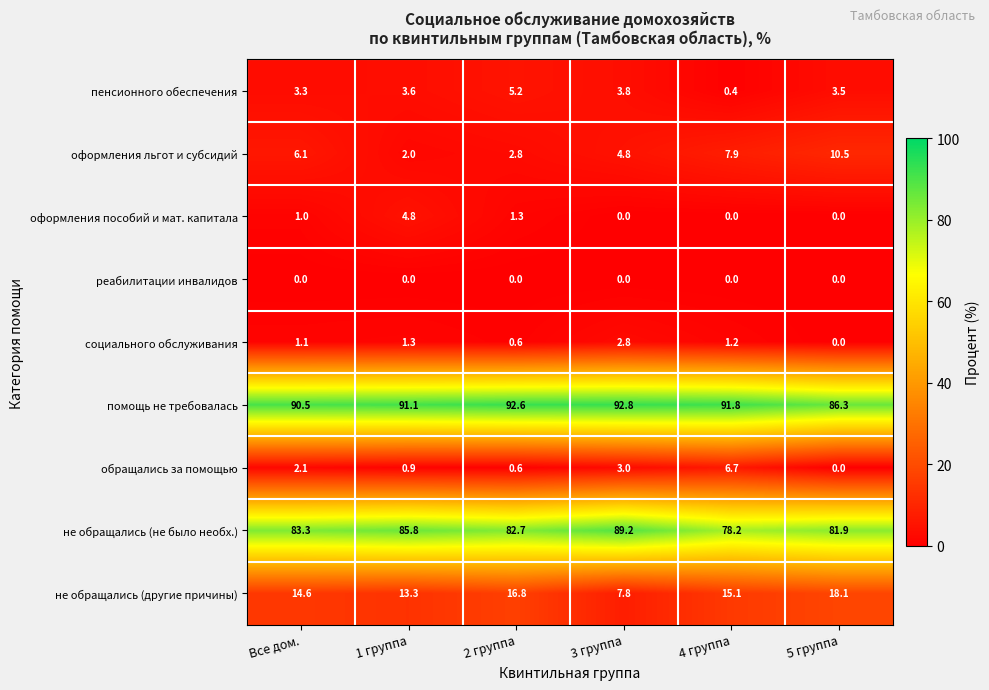

What is the difference between the пенсионного обеспечения values at 2 группа and Все дом.?

1.9